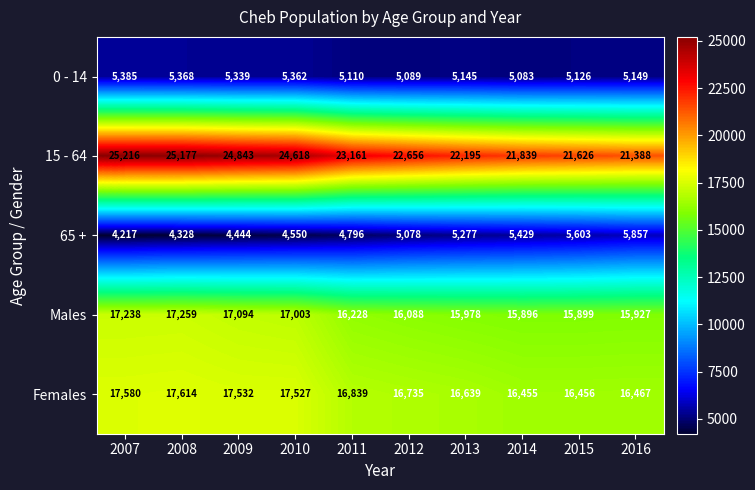

What is the difference between the highest and lowest values at 2014?

16756